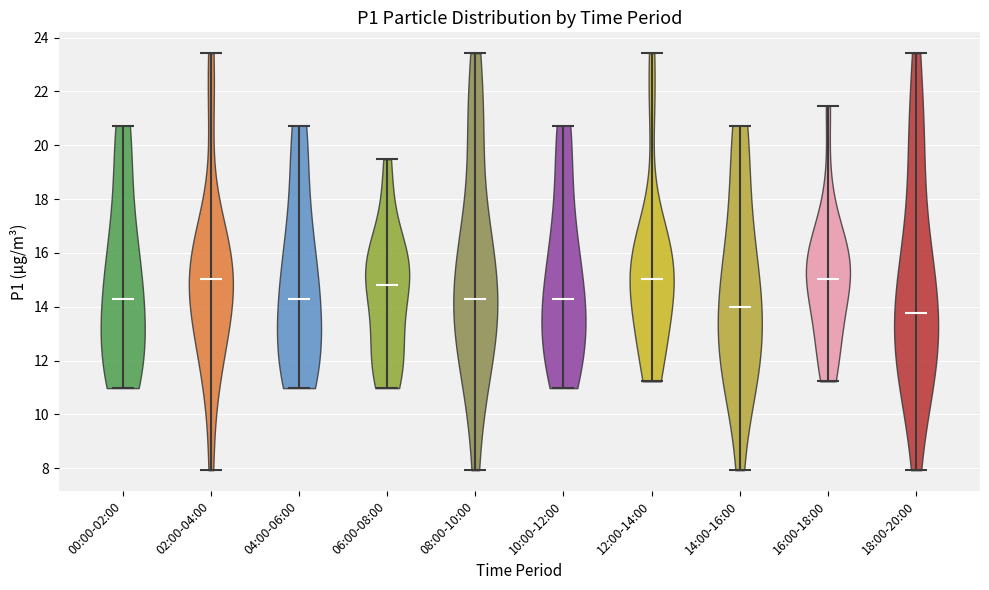

Where does the median line of the violin for 06:00-08:00 sit on the y-axis? The values are not printed on the chart, so give them approximately, as read against the axis.

14.8